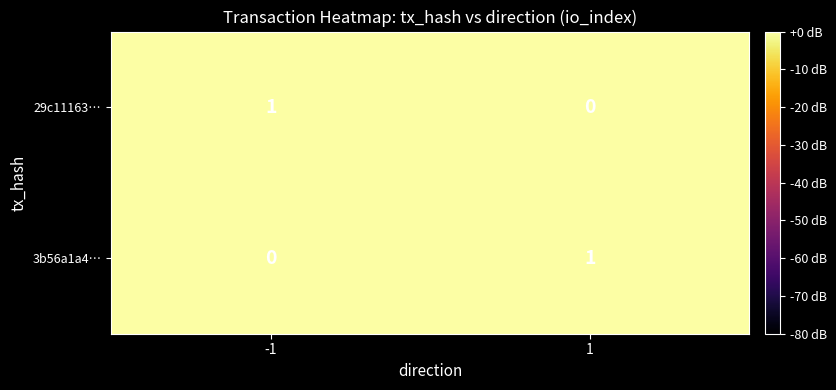

The value of 3b56a1a4… at -1 is 0. True or false?

True